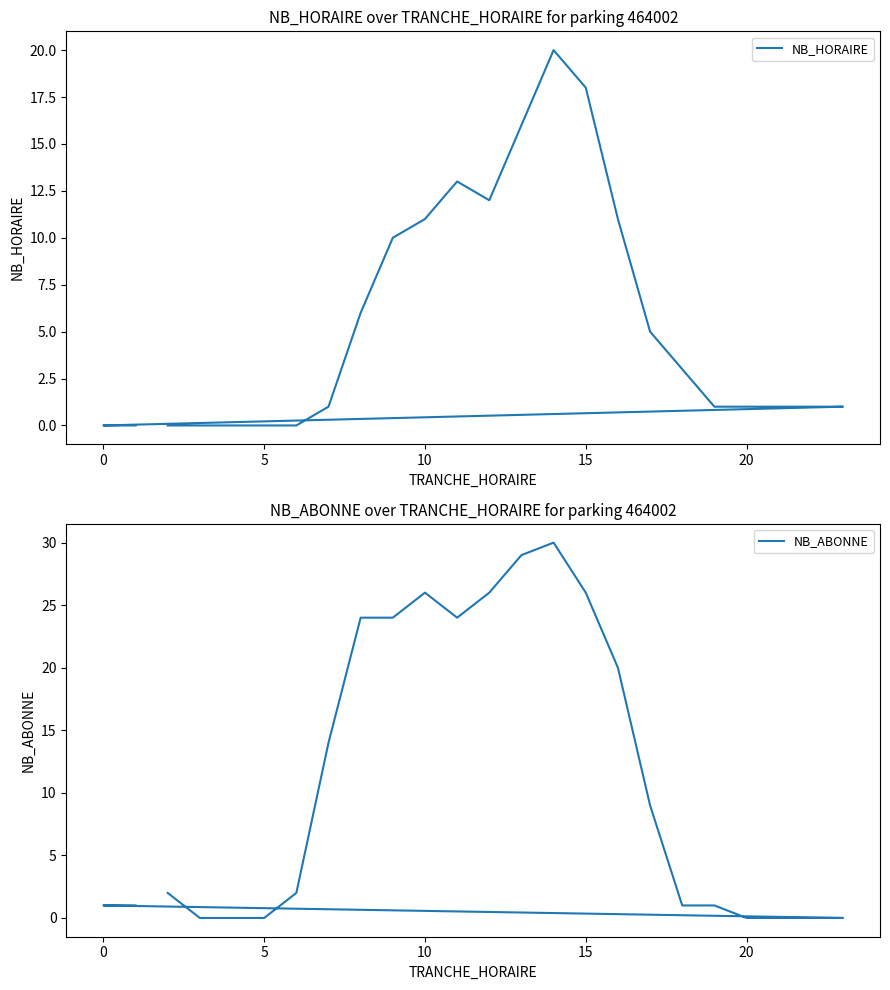

The value of NB_ABONNE at 17 is 0. True or false?

False